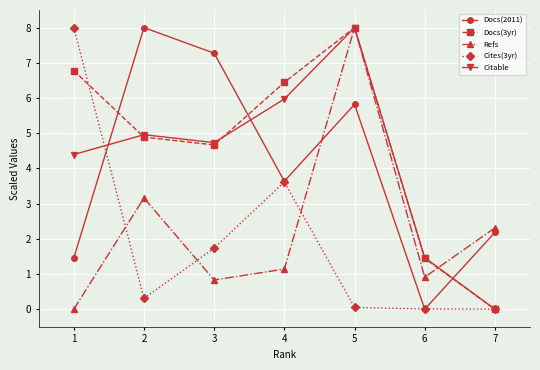

How many times do Refs and Docs(2011) cross each other?

1